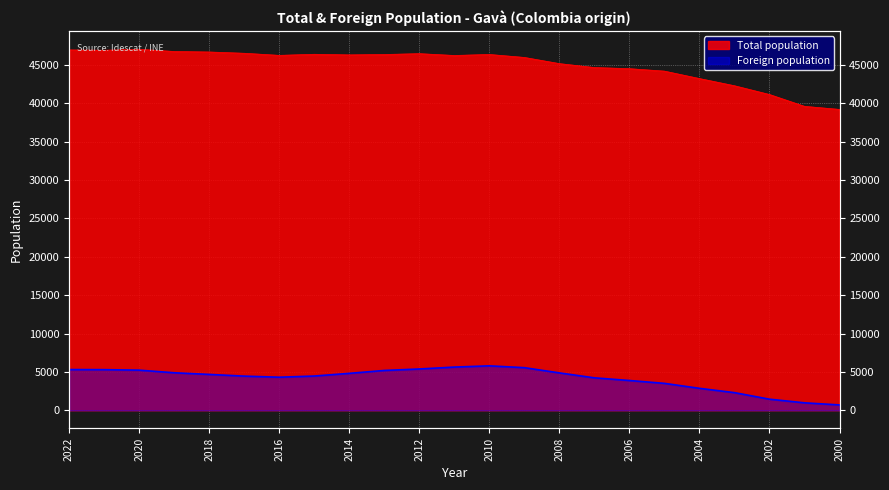

The Foreign population series shows 5794 at 2010. True or false?

True